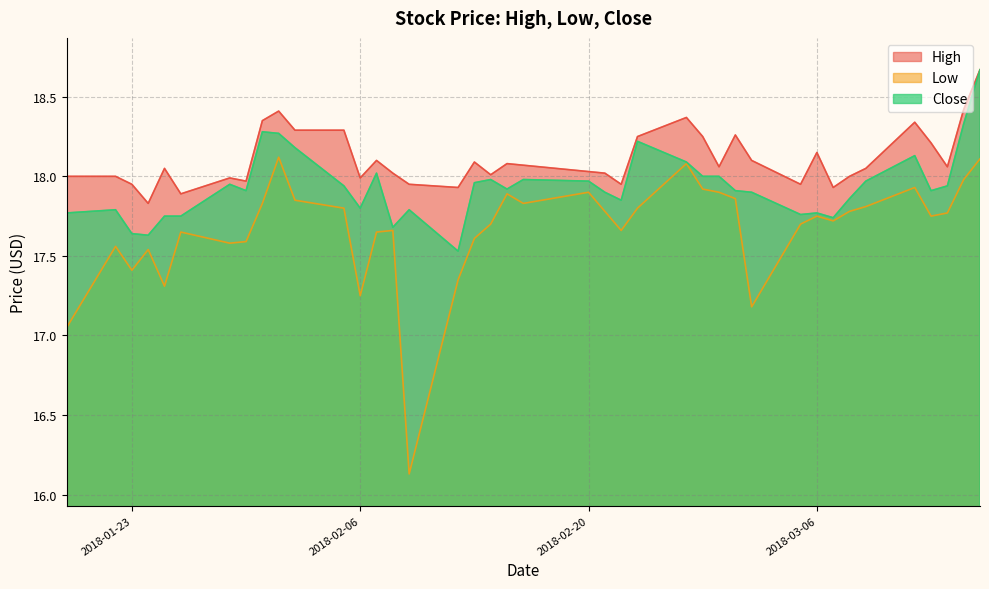

What is the lowest value of the Close series?

17.5